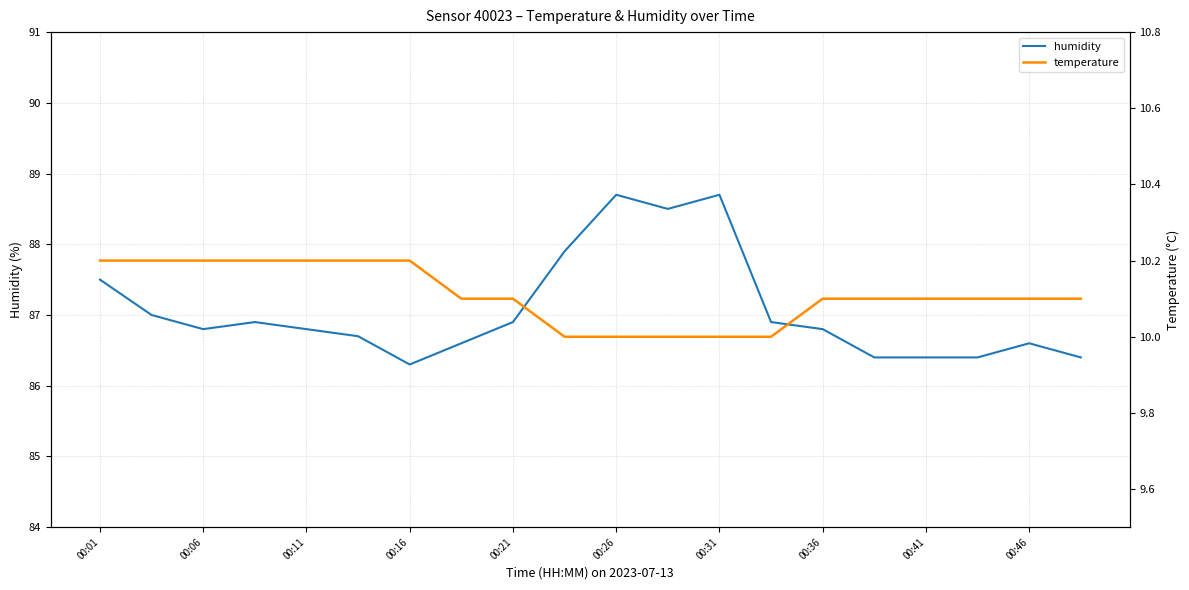

What are all the series names shown in the legend?

humidity, temperature